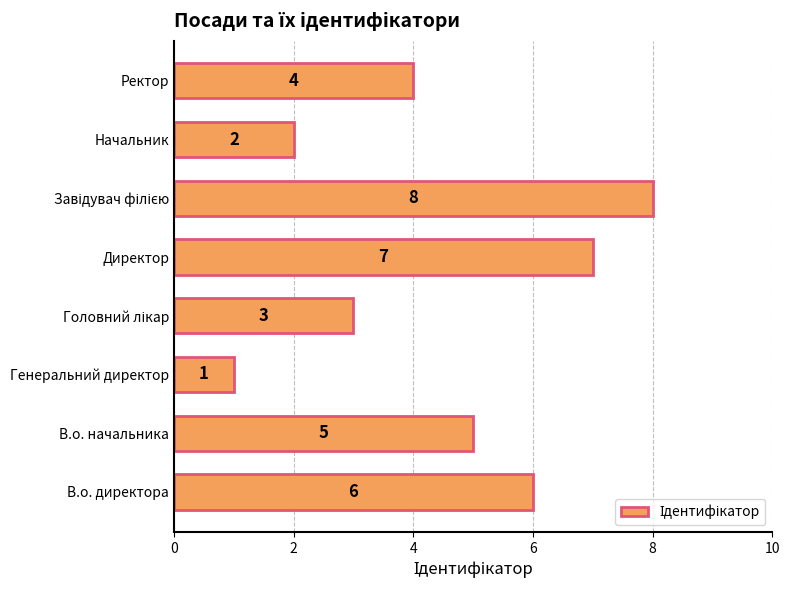

The value at Директор is 7. True or false?

True